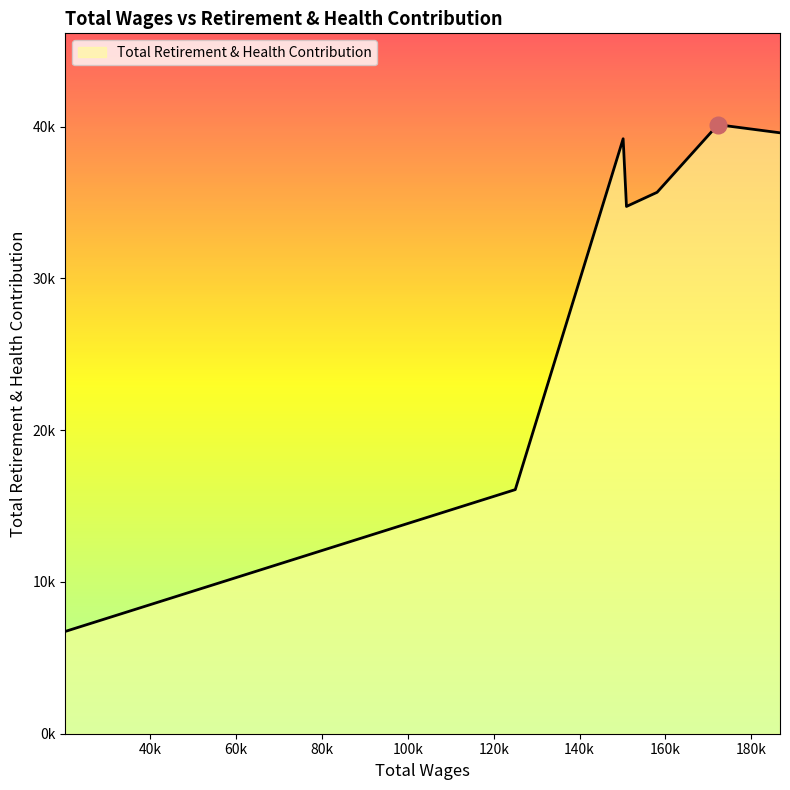

How many interior local peaks (higher than both neighbors) does the data have?

2